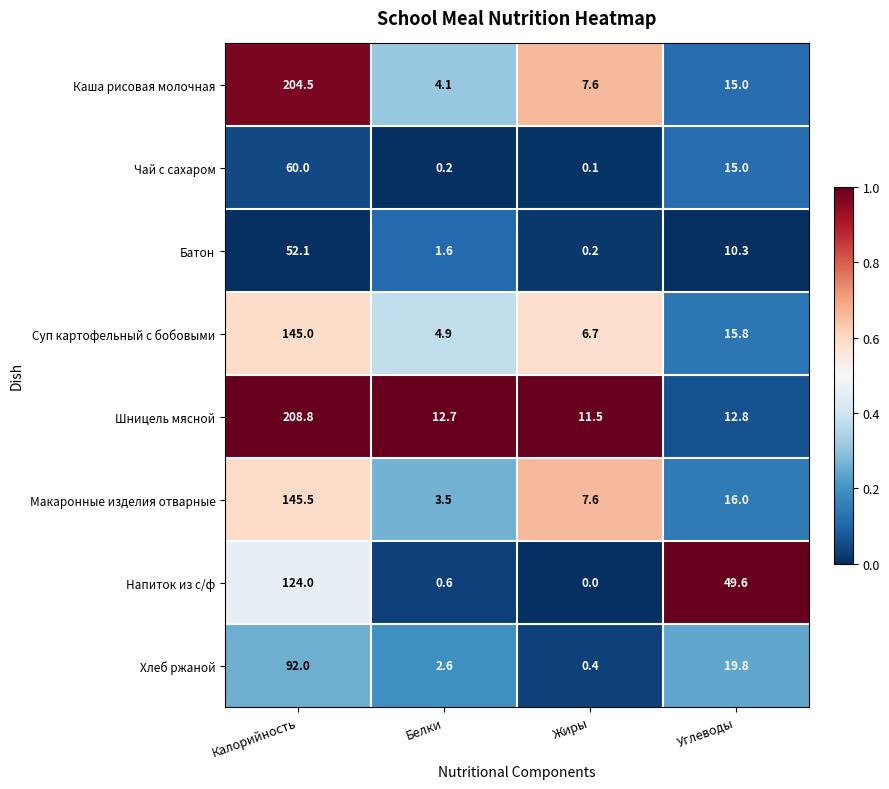

Read the Каша рисовая молочная value at Калорийность.

204.5